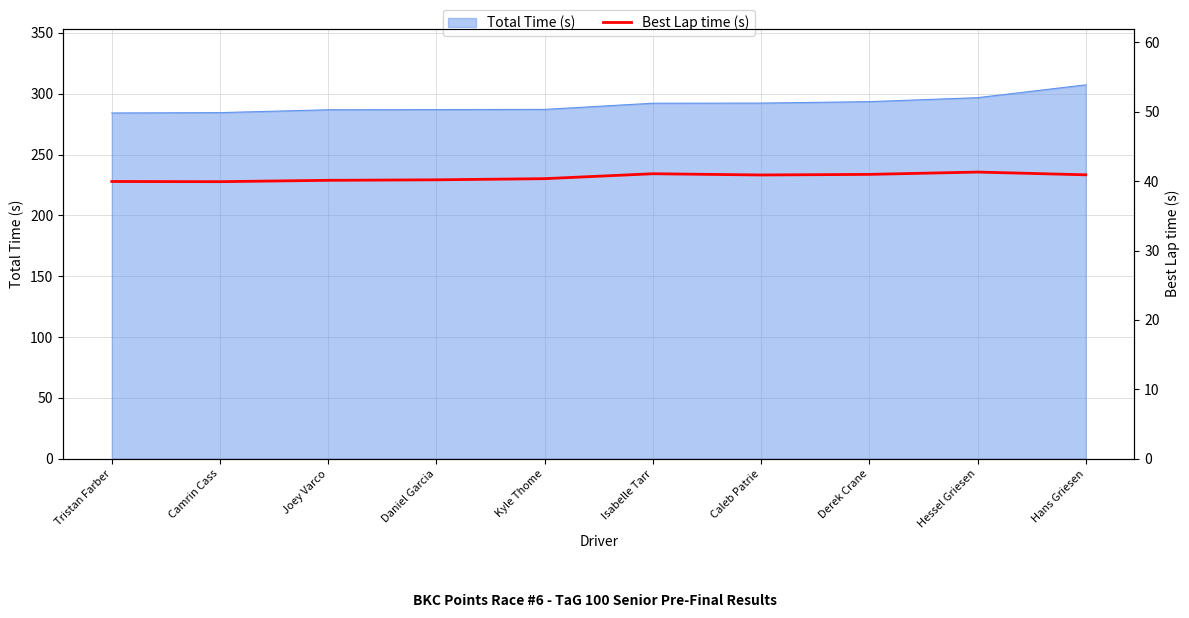

Which label corresponds to the smallest value in the chart?

Camrin Cass